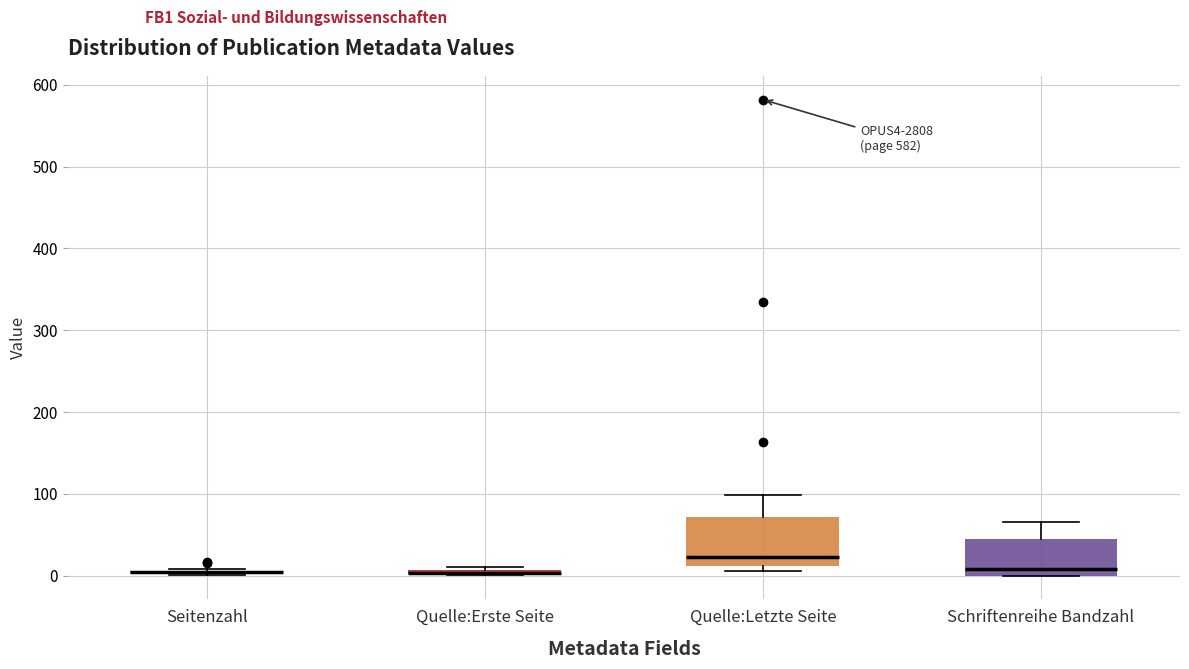

Which box is the tallest, from its lower edge to its upper edge?

Quelle:Letzte Seite